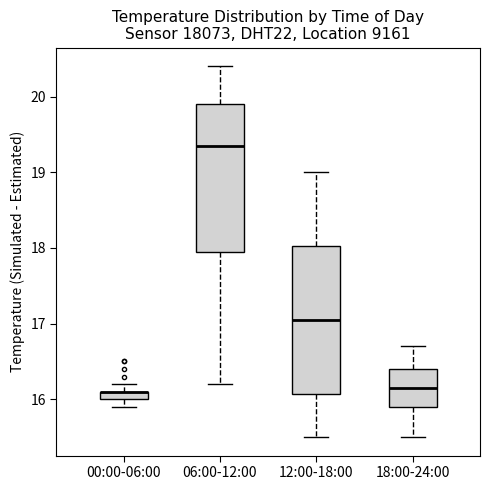

Where is the lower edge of the box for 12:00-18:00 on the y-axis? The values are not printed on the chart, so give them approximately, as read against the axis.

16.1